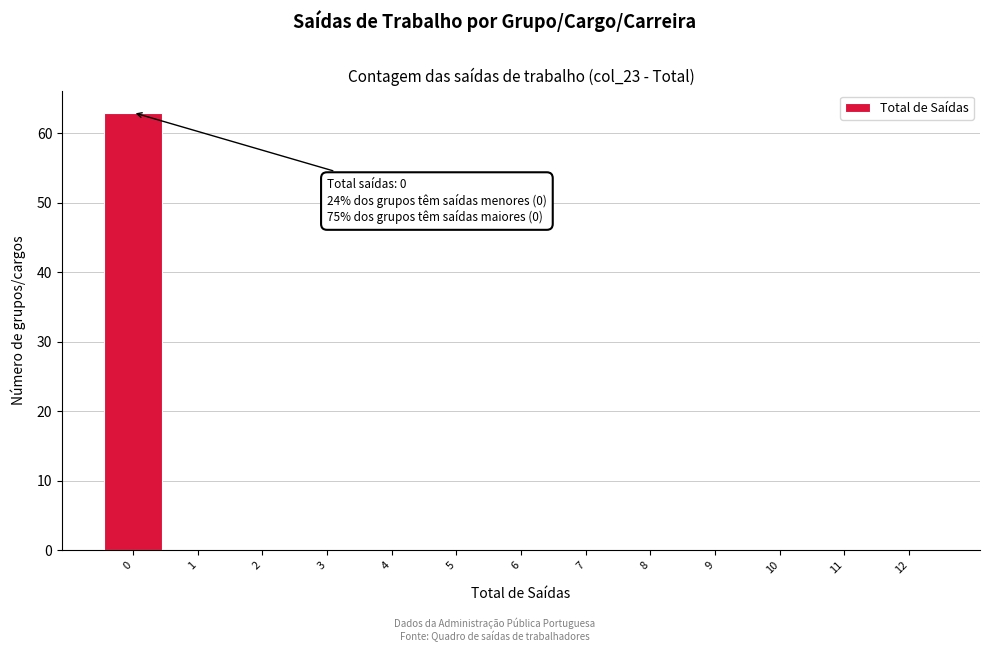

Which range on the x-axis has the tallest bar?

-0.5 to 0.5